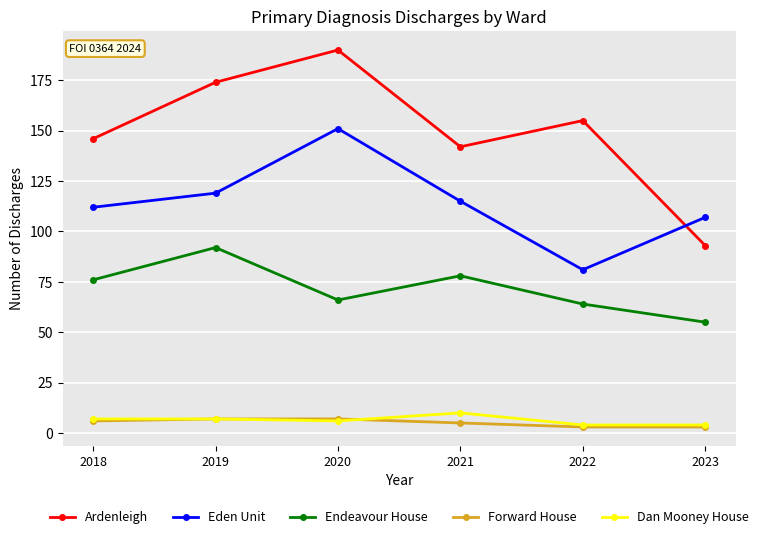

What is the value of the Forward House point at the 3rd from the left?

7